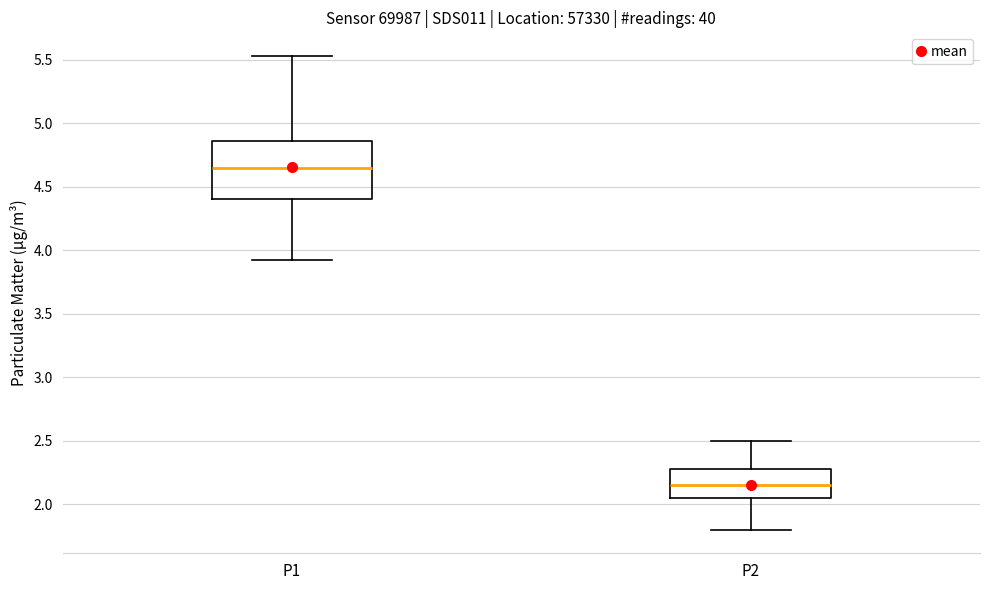

Reading left to right, read every box against the y-axis: the position of its median line, the range the box covers, and the ends of its whiskers. The values are not printed on the chart, so give them approximately, as read against the axis.

P1: median 4.65, box 4.40 to 4.85, whiskers 3.90 to 5.55
P2: median 2.15, box 2.05 to 2.30, whiskers 1.80 to 2.50